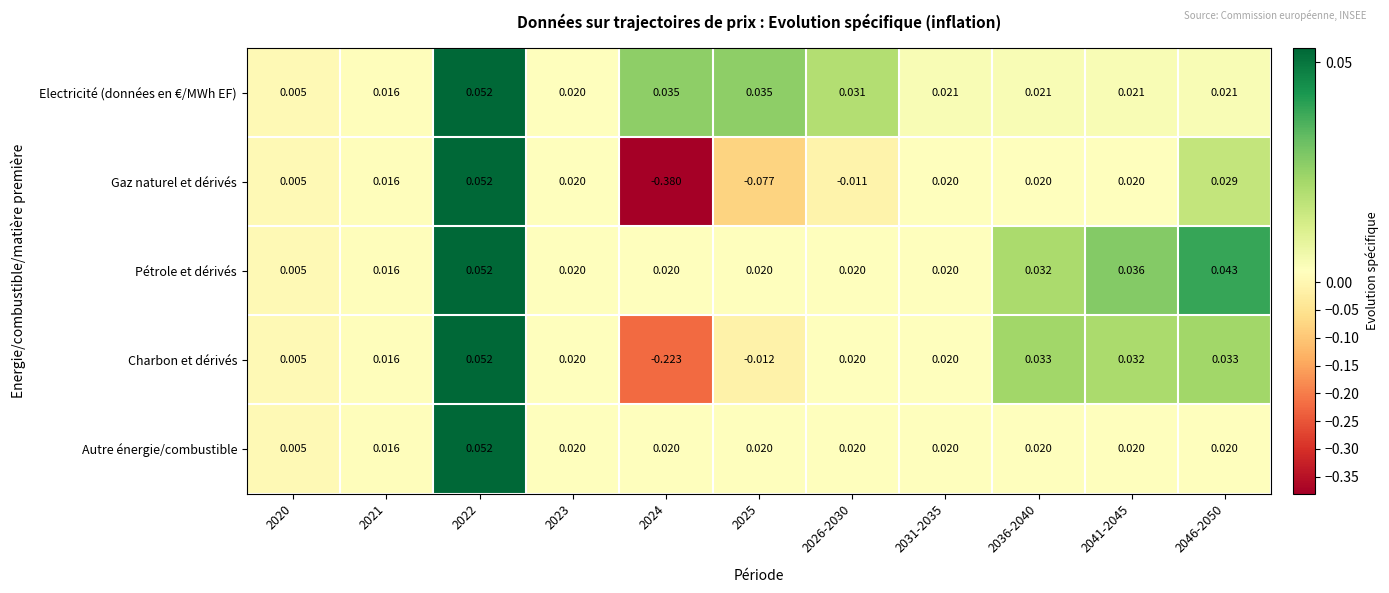

Between 2020 and 2024, which series saw the biggest shift?

Gaz naturel et dérivés